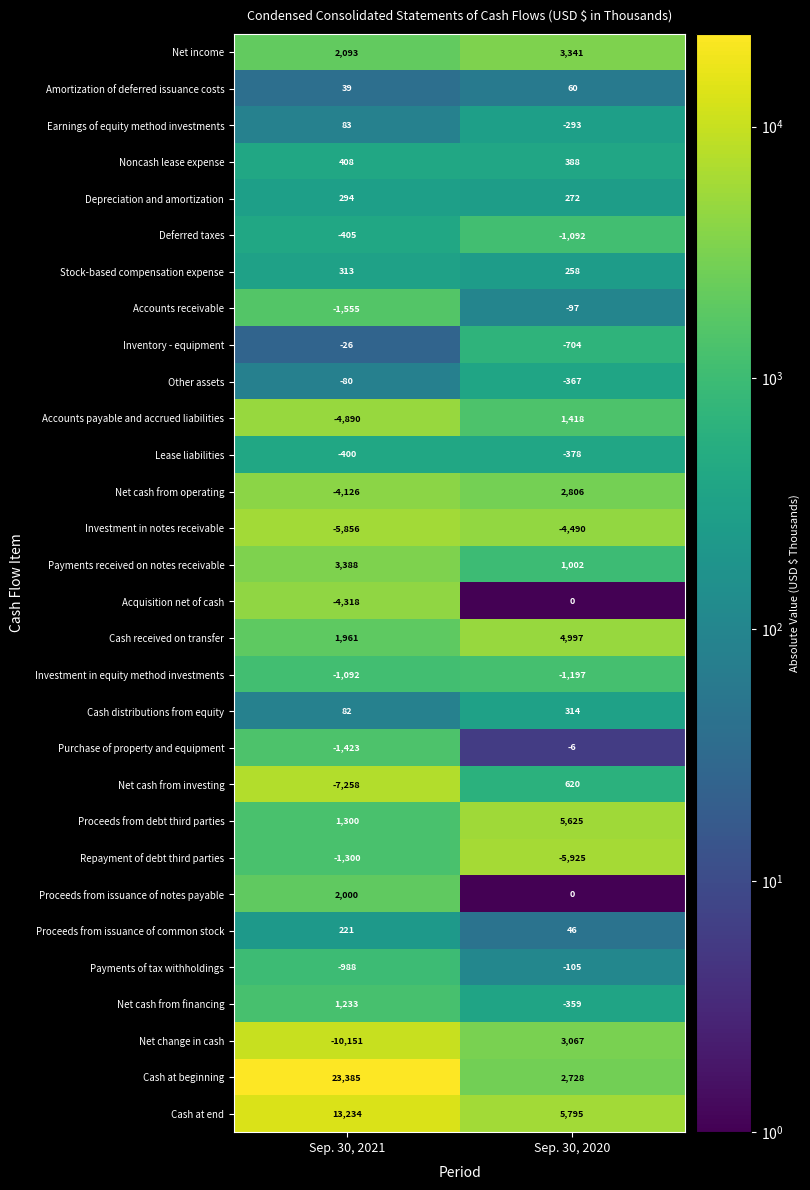

Is the value of Depreciation and amortization at Sep. 30, 2021 greater than the value of Investment in equity method investments at Sep. 30, 2021?

Yes